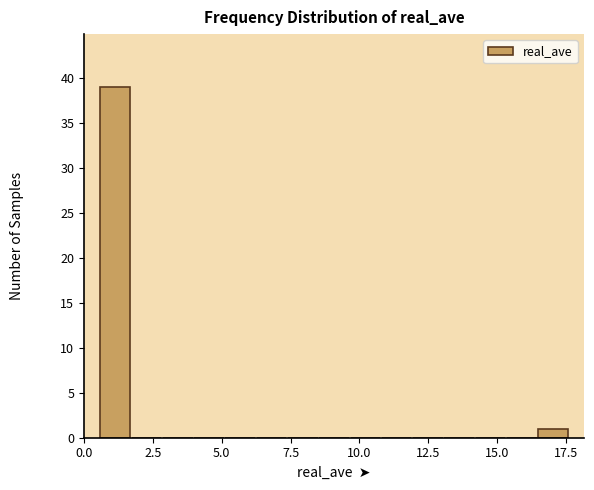

Read against the x-axis, roughly where is the centre of the tallest bar?

1.0